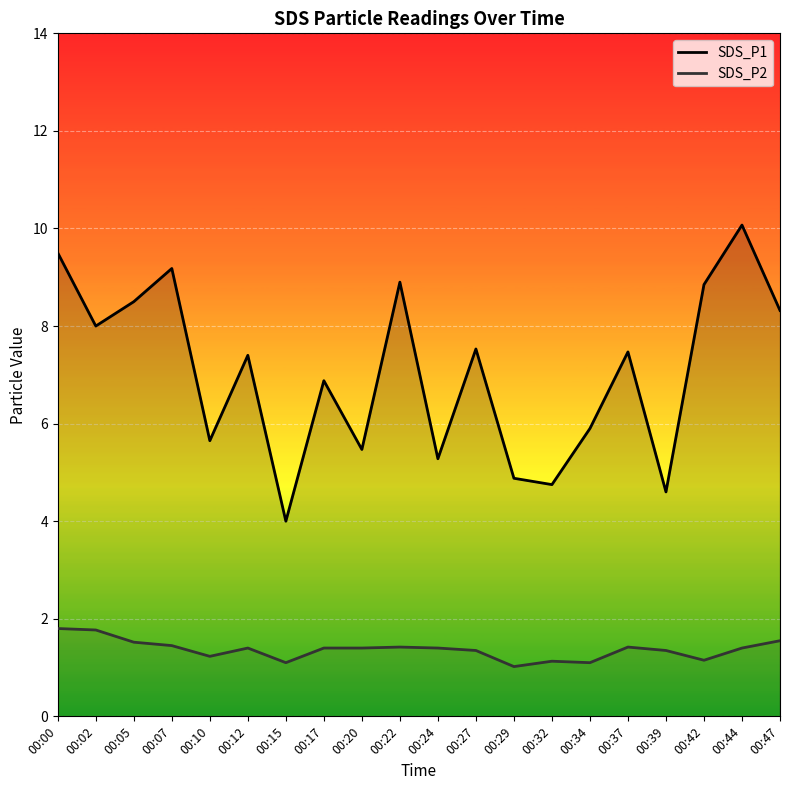

Which category has the lowest value in the SDS_P1 series?

00:15